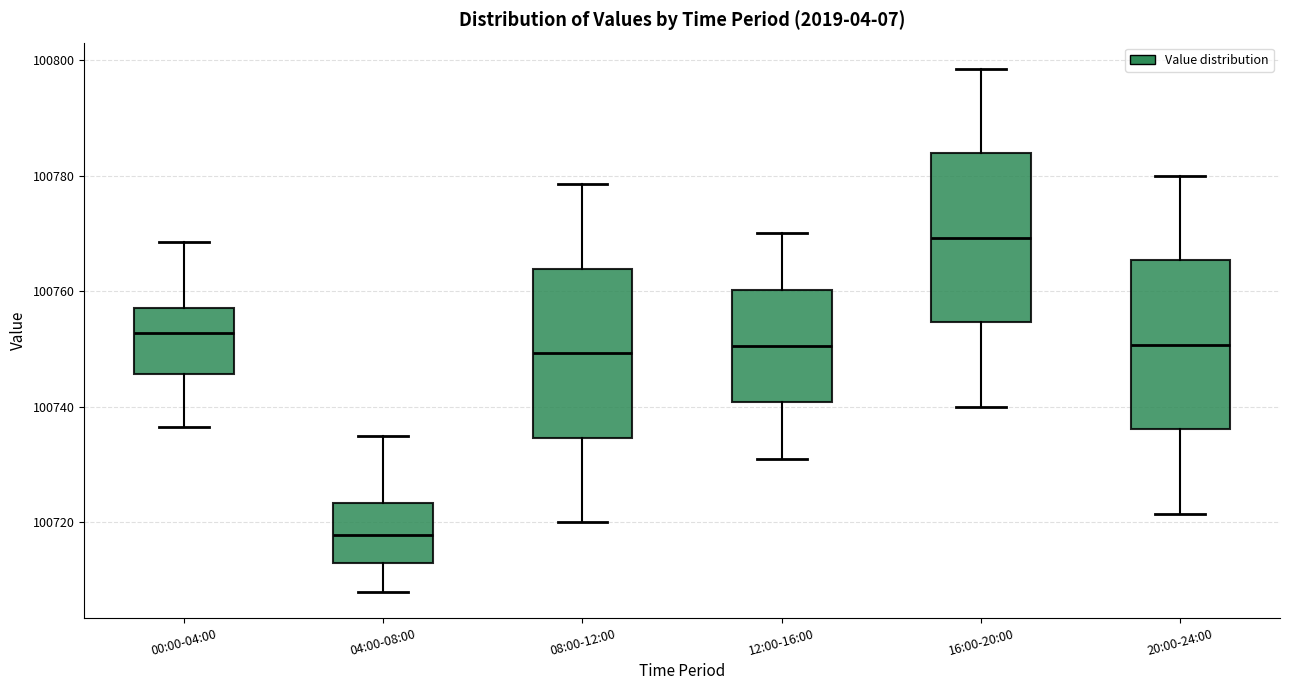

Reading left to right, transcribe this box plot: for each box, give where its median line is, the range the box spans, and where its two whiskers end, as read against the y-axis. The values are not printed on the chart, so give them approximately, as read against the axis.

00:00-04:00: median 100752, box 100746 to 100758, whiskers 100736 to 100768
04:00-08:00: median 100718, box 100712 to 100724, whiskers 100708 to 100736
08:00-12:00: median 100750, box 100734 to 100764, whiskers 100720 to 100778
12:00-16:00: median 100750, box 100740 to 100760, whiskers 100732 to 100770
16:00-20:00: median 100770, box 100754 to 100784, whiskers 100740 to 100798
20:00-24:00: median 100750, box 100736 to 100766, whiskers 100722 to 100780